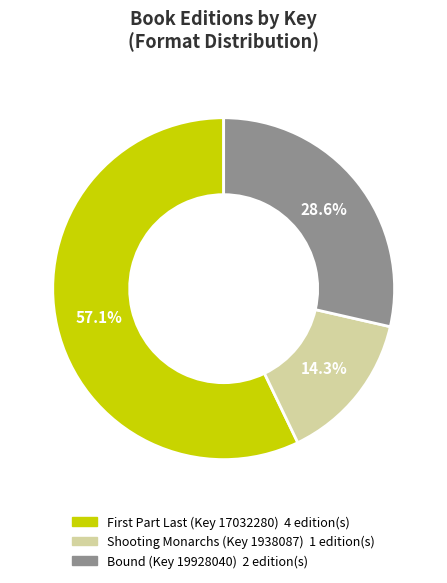

Is there a majority slice in this chart?

Yes